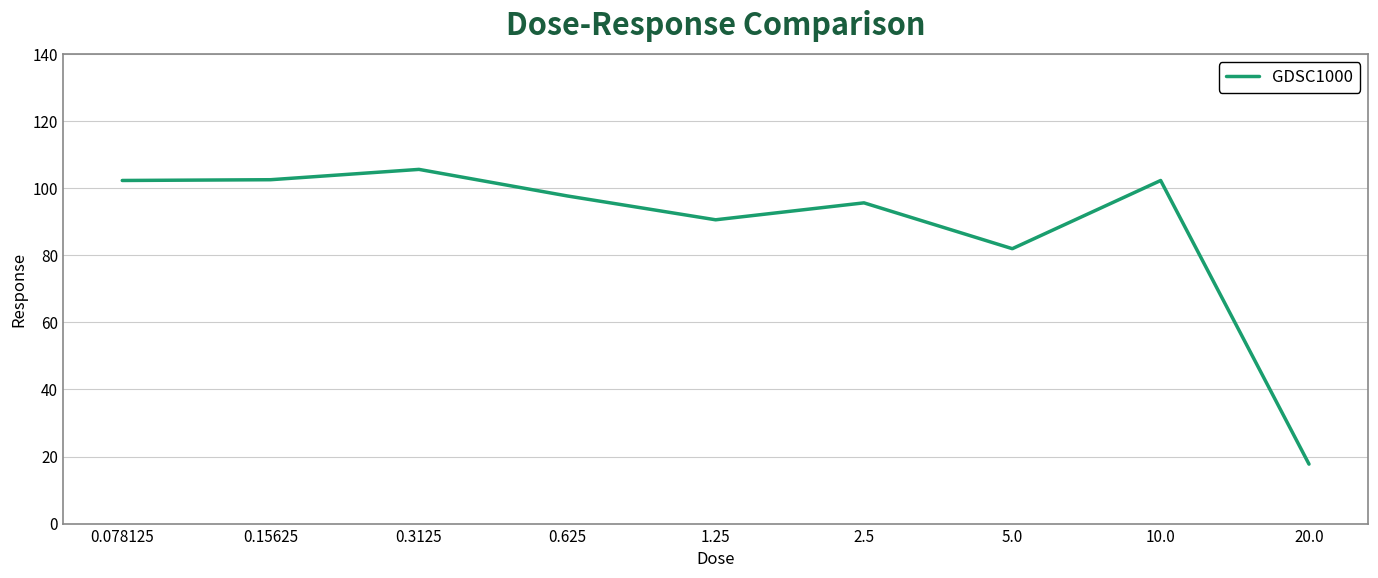

At which category does the chart reach its peak across all series?

0.3125